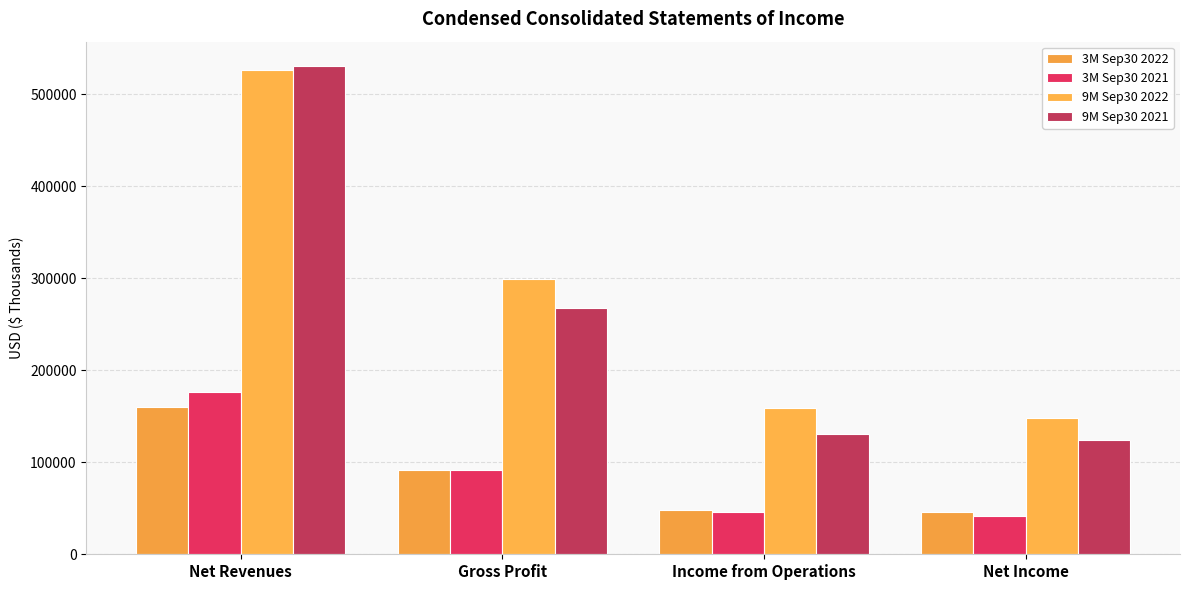

What are all the series names shown in the legend?

3M Sep30 2022, 3M Sep30 2021, 9M Sep30 2022, 9M Sep30 2021